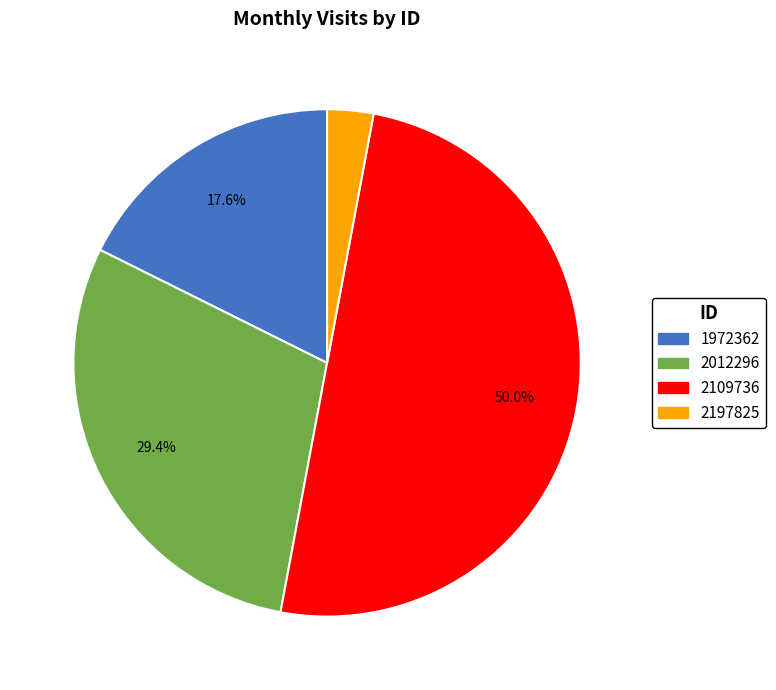

Between 2109736 and 2012296, which is larger?

2109736